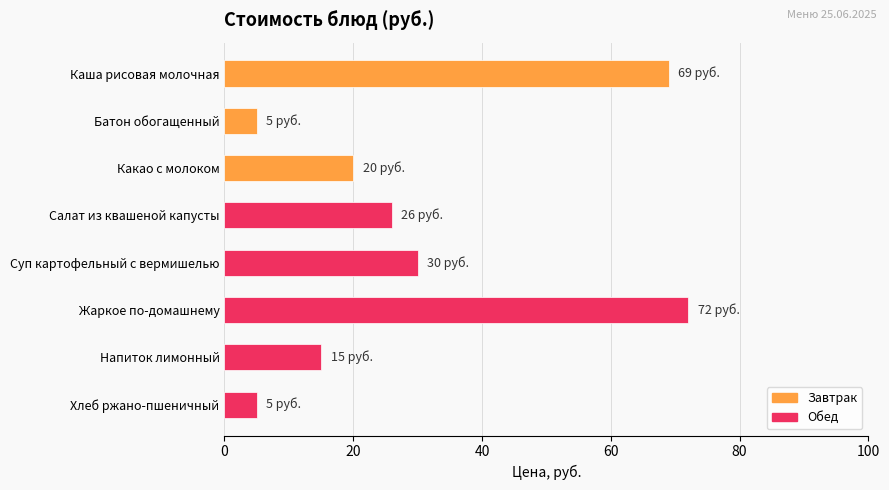

What is the sum of all values?

242